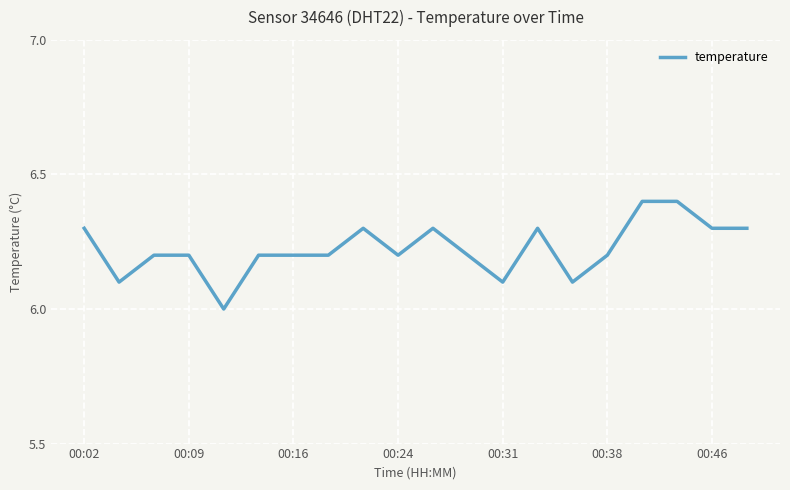

Count the values in the range 6 to 7.

20